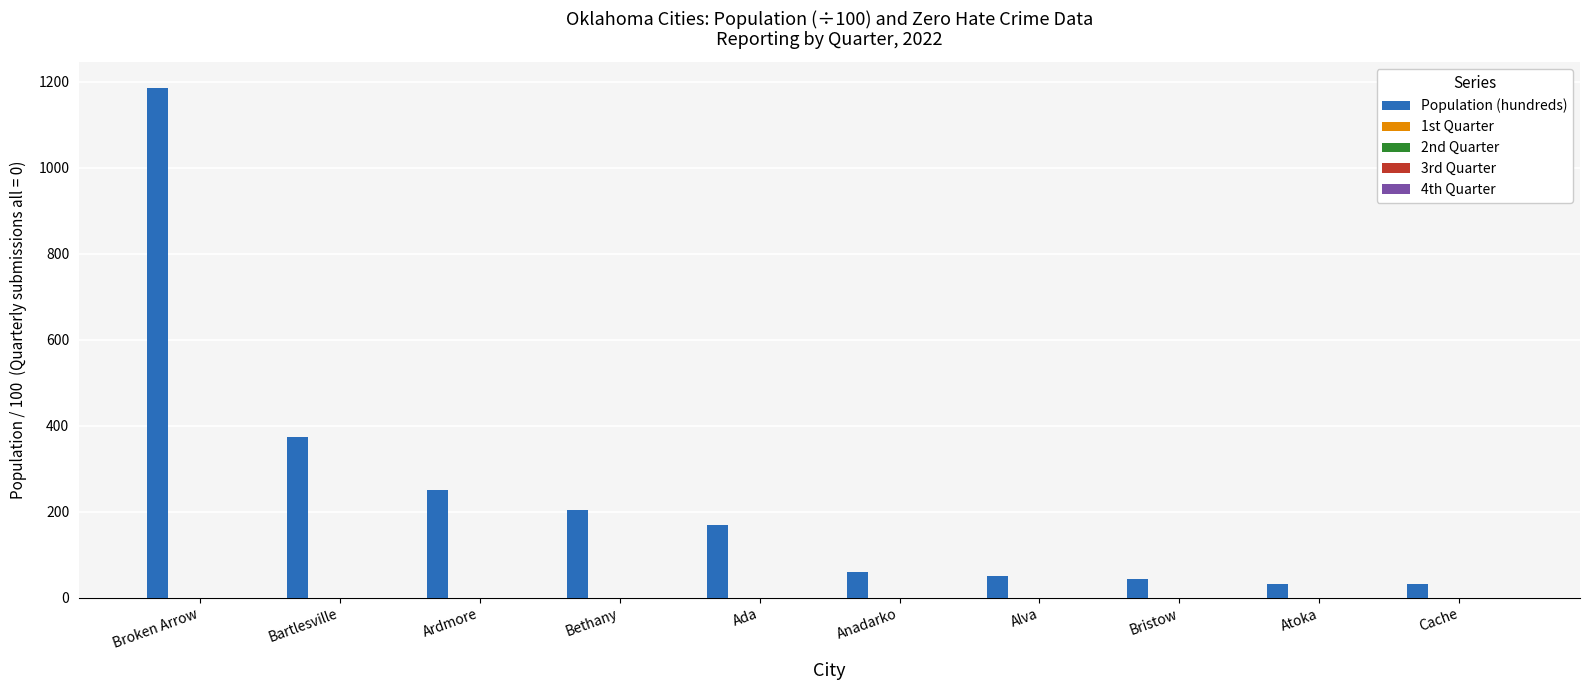

What is the difference between the second highest and minimum values?

344.1